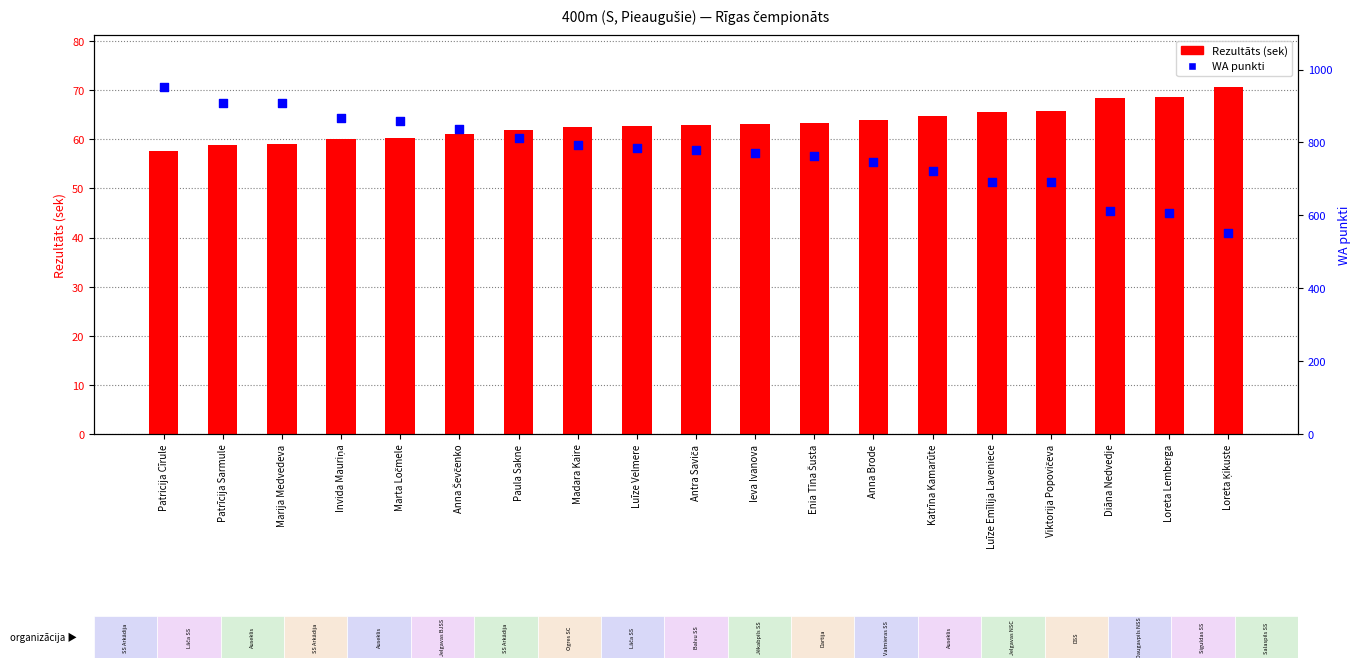

Is the value of Rezultāts (sek) at Luīze Velmere greater than the value of WA punkti at Antra Saviča?

No